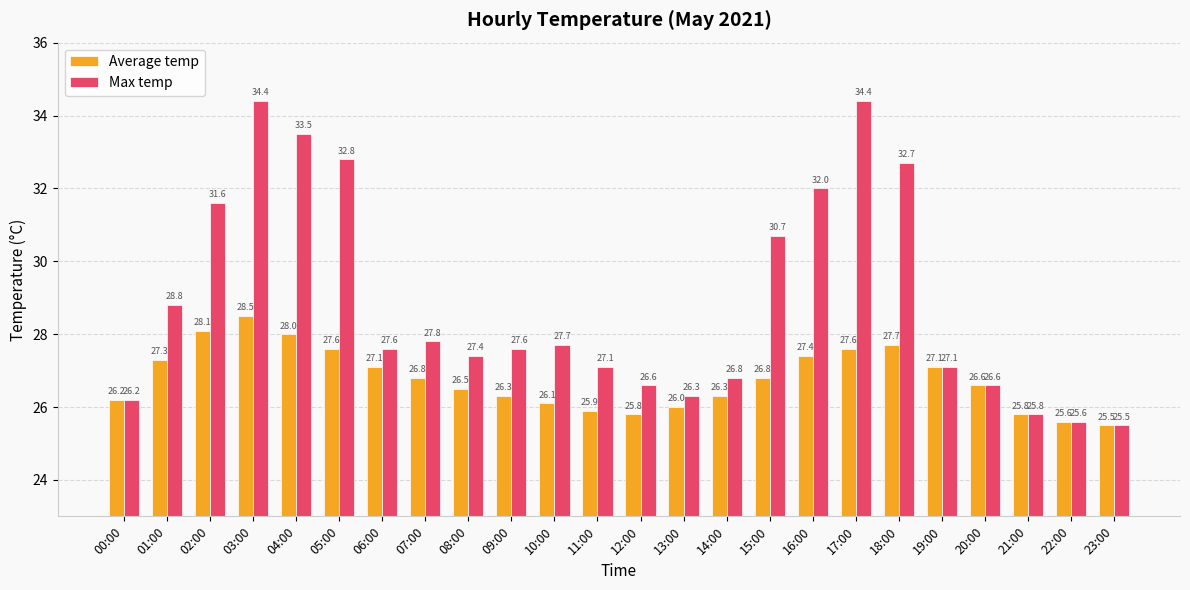

Where does the Max temp series first go above 27?

01:00